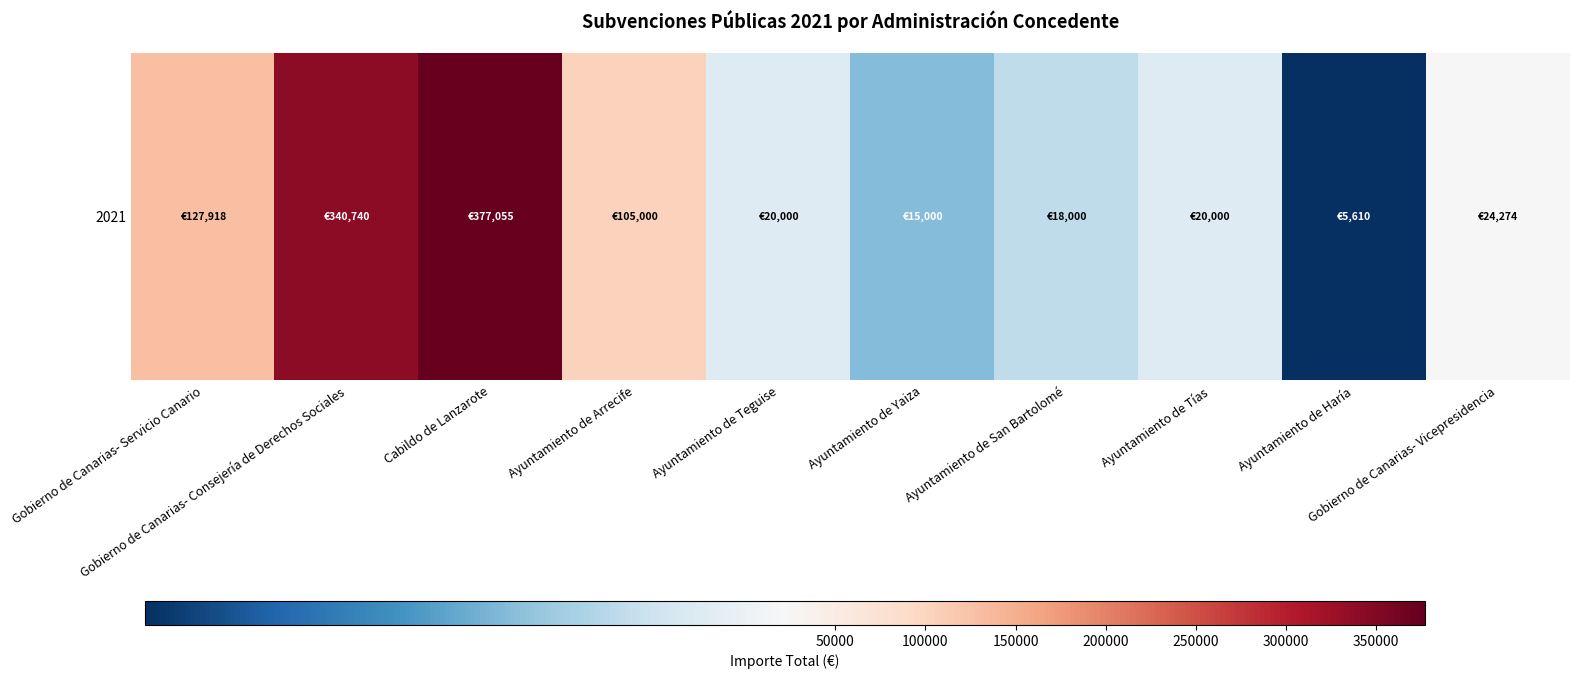

How many distinct data groups are displayed?

1